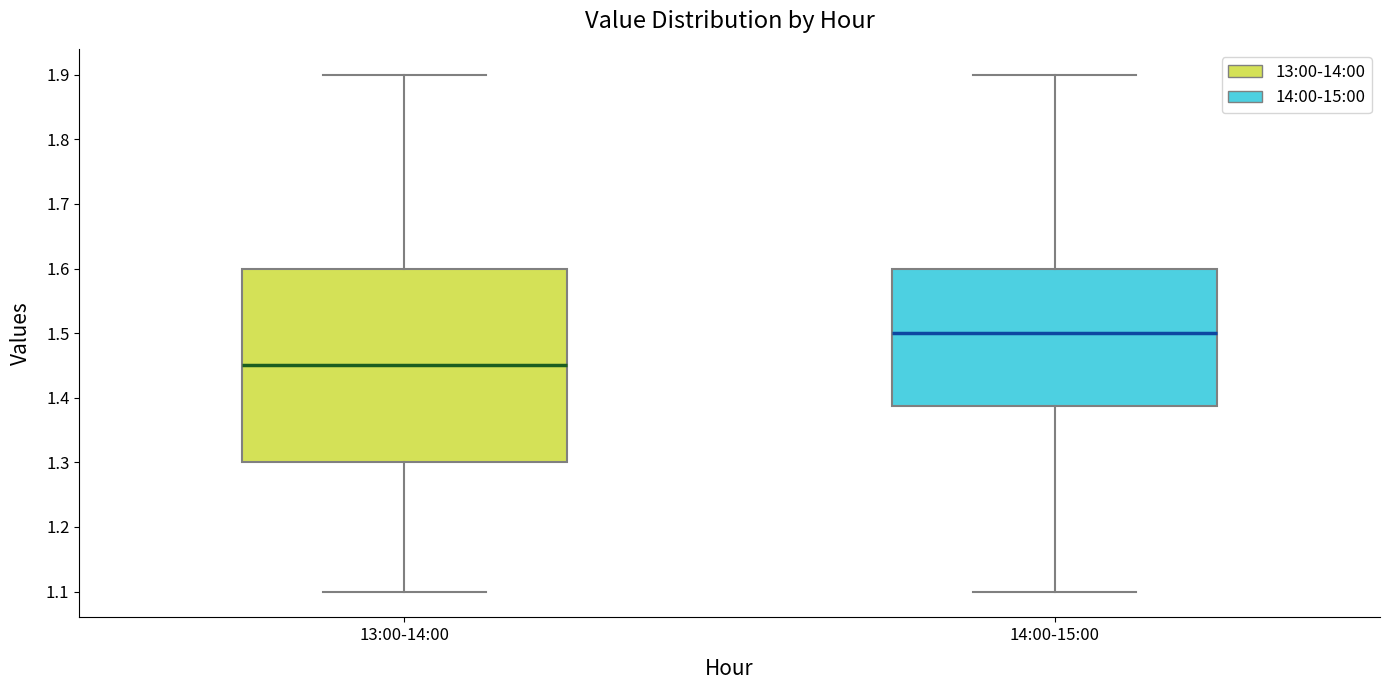

Reading left to right, read every box against the y-axis: the position of its median line, the range the box covers, and the ends of its whiskers. The values are not printed on the chart, so give them approximately, as read against the axis.

13:00-14:00: median 1.45, box 1.30 to 1.60, whiskers 1.10 to 1.90
14:00-15:00: median 1.50, box 1.39 to 1.60, whiskers 1.10 to 1.90